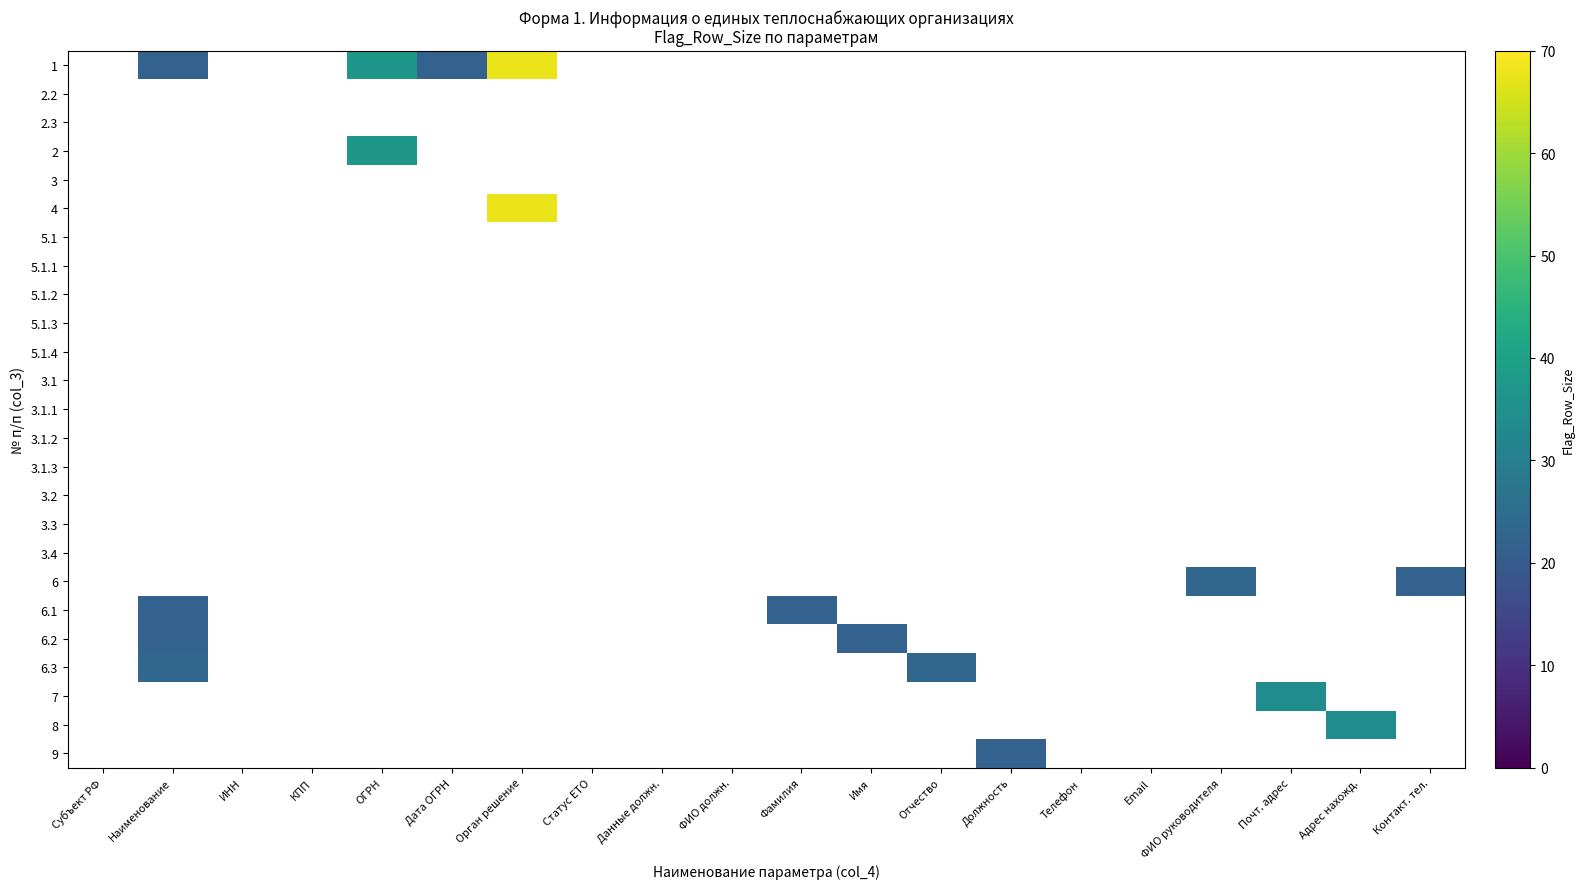

At which category is the sum across all series the highest?

Орган решение